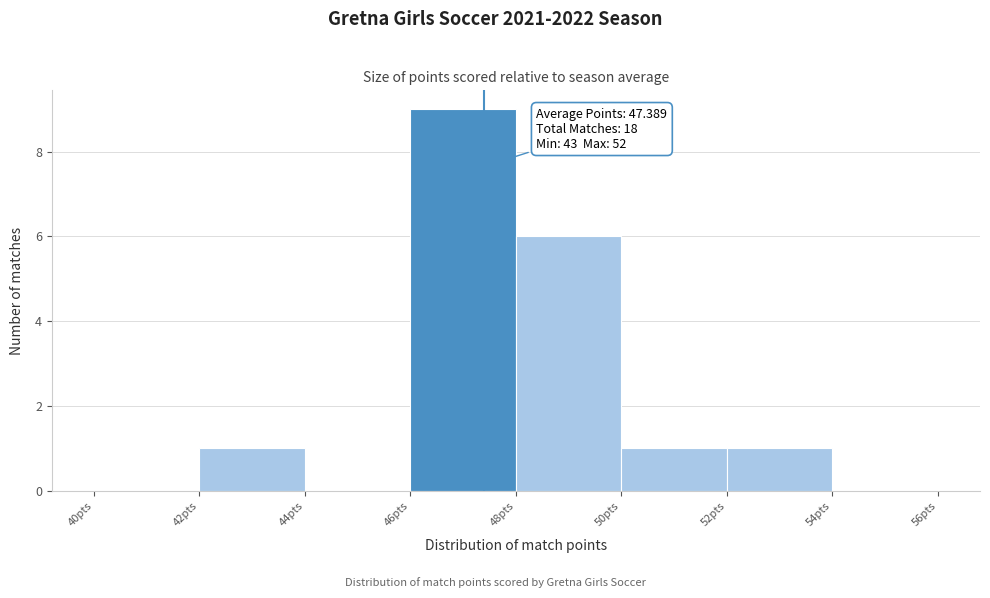

Over which range of the x-axis is the bar tallest?

46 to 48